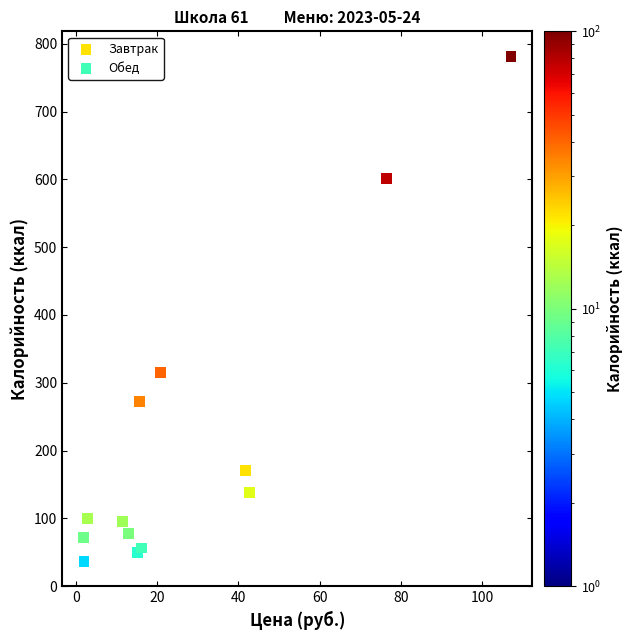

Which series has the largest Y range (max minus min)?

Обед